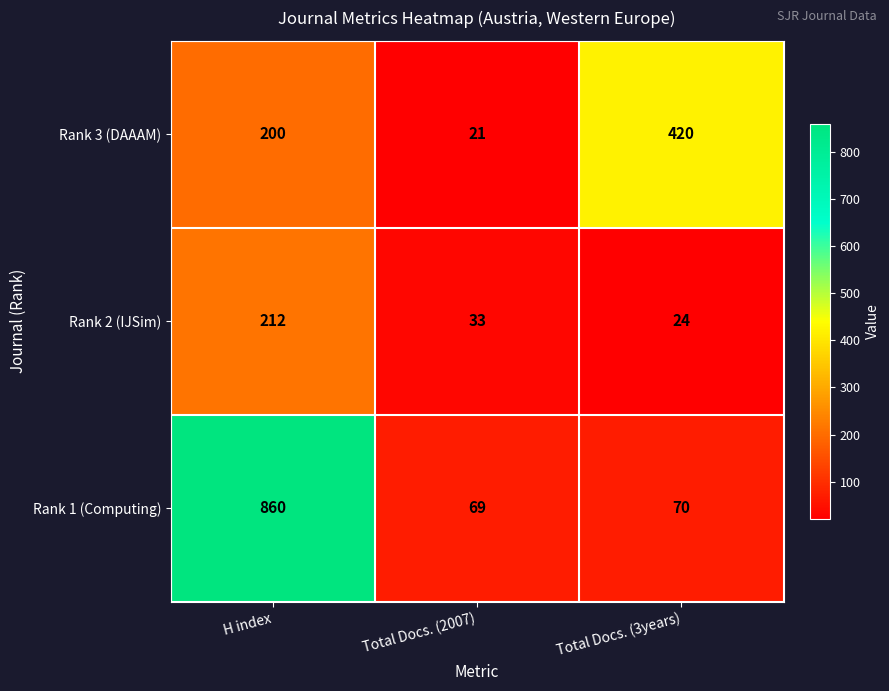

Which series has the largest total across all categories?

Rank 1 (Computing)